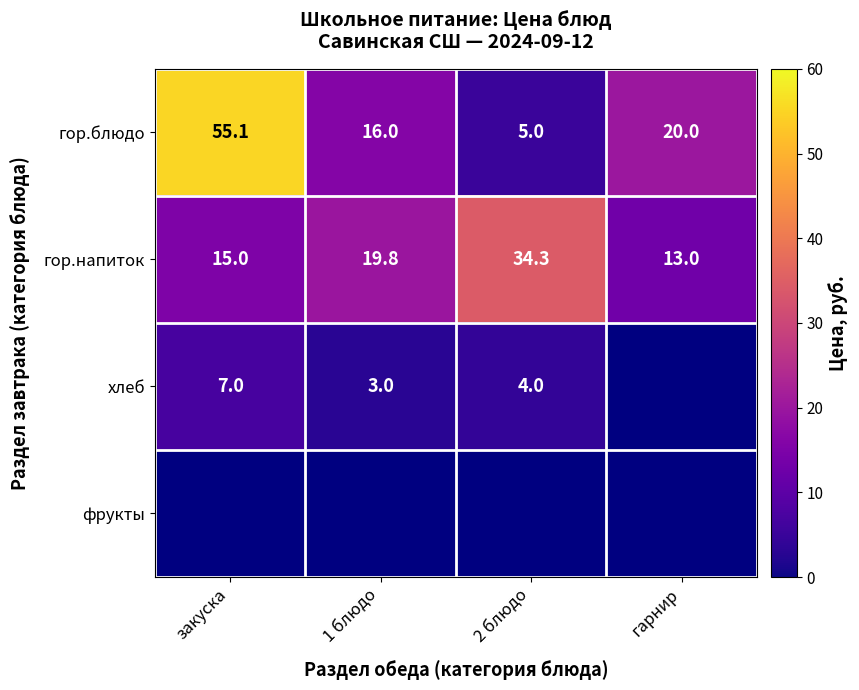

Where does the гор.блюдо series first go above 20?

закуска